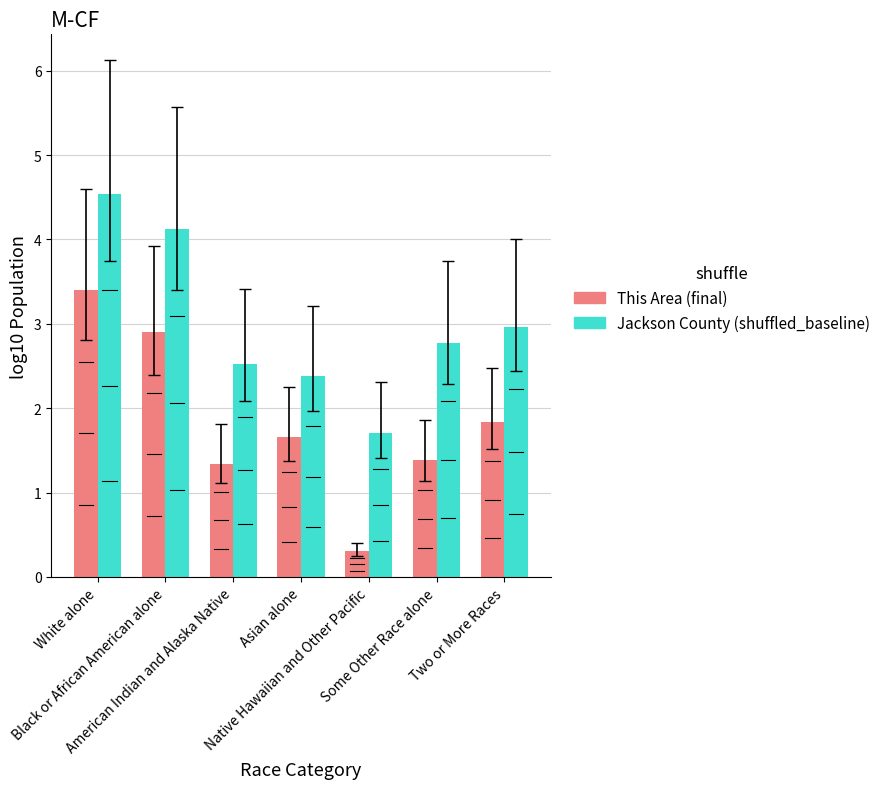

What is the total value across all series at Black or African American alone?

7.0